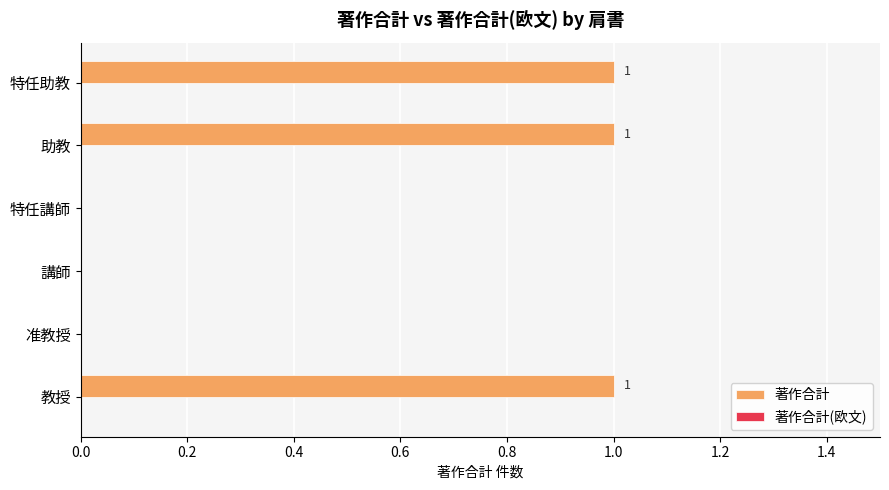

What is the sum of all values?

3